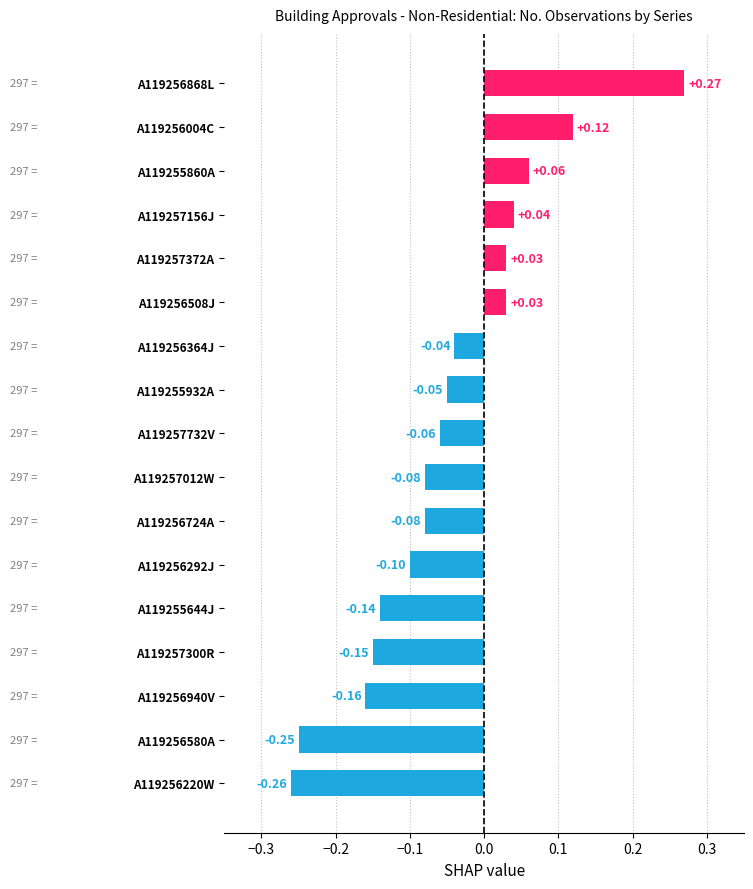

What is the sum of all values?

-0.8